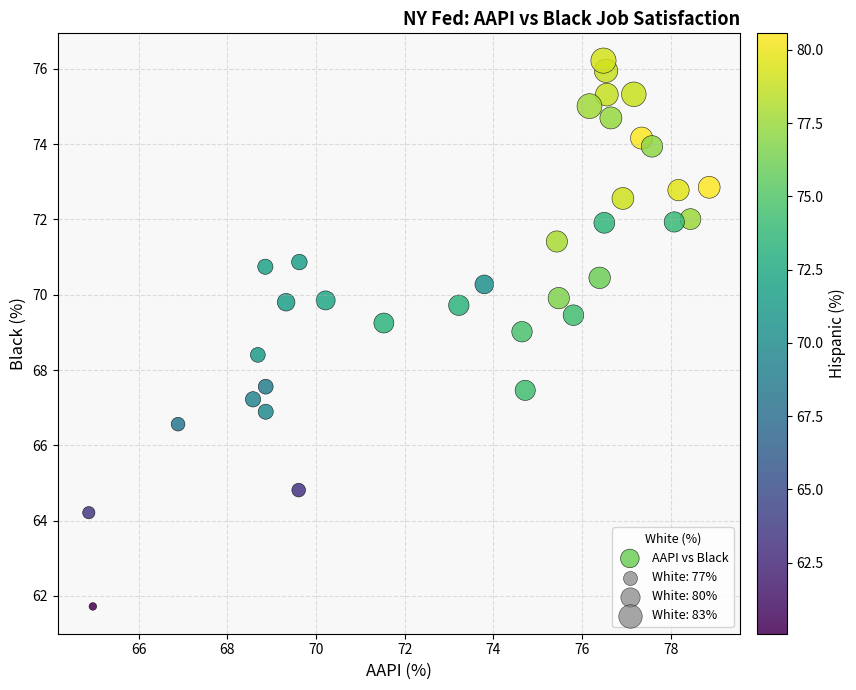

What is the range of X values (max minus min)?

14.0